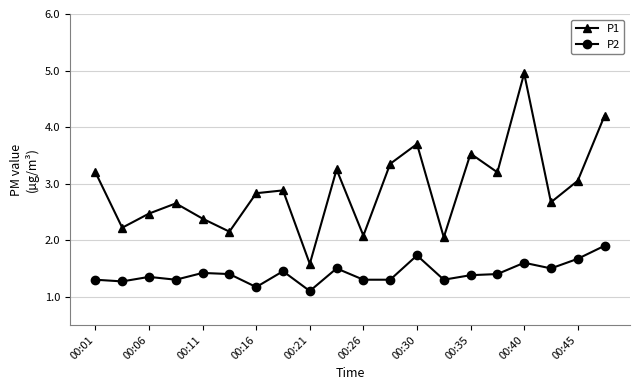

In P1, how many points are lower than both neighbors (excluding endpoints)?

7